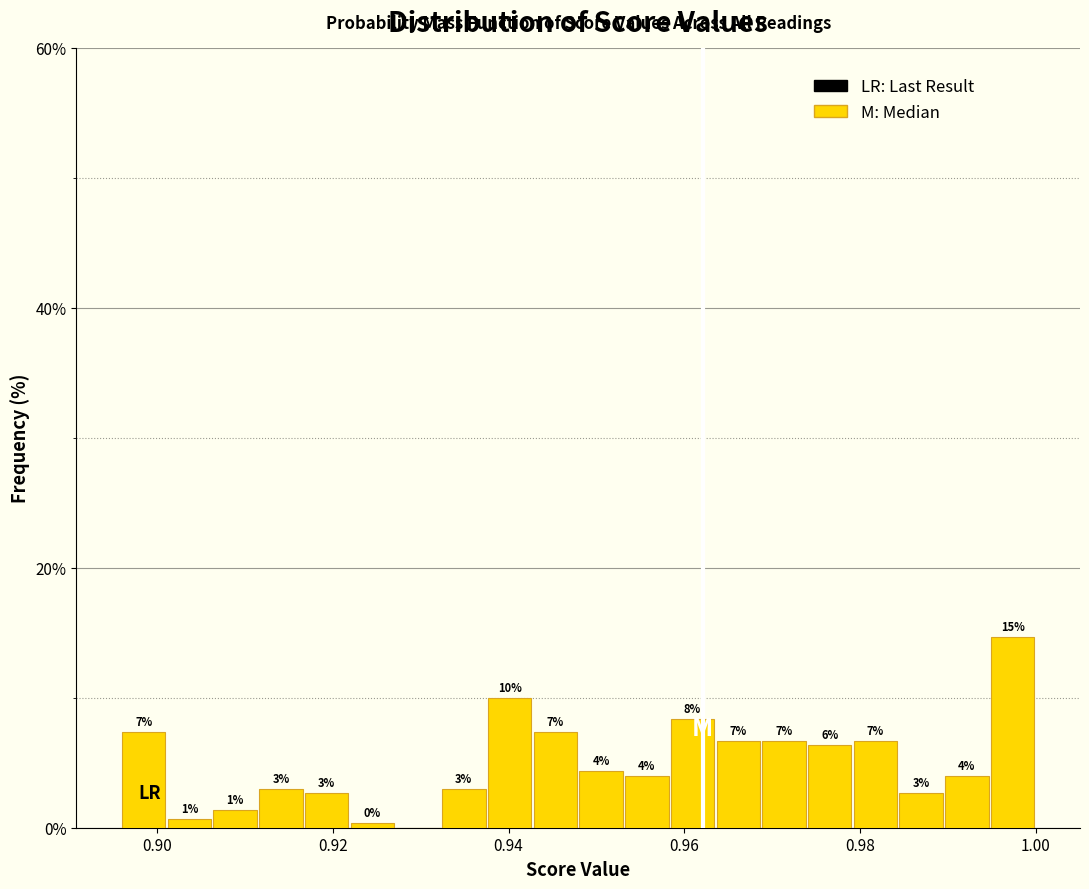

Read against the x-axis, roughly where is the centre of the tallest bar?

0.998